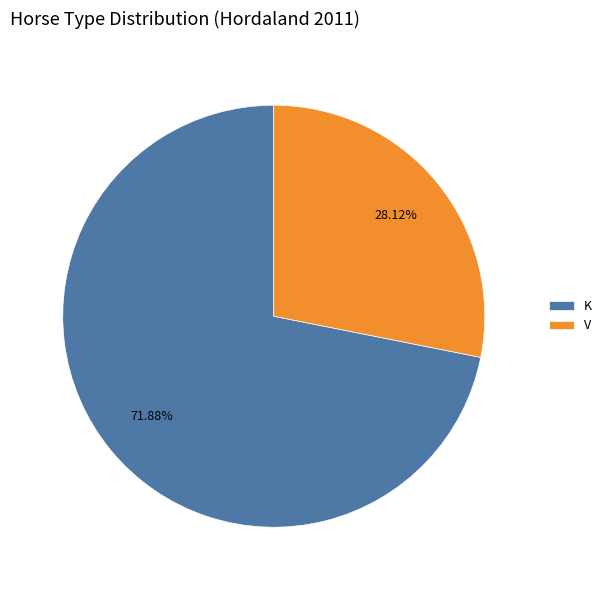

How much of the chart is everything except V?

71.9%